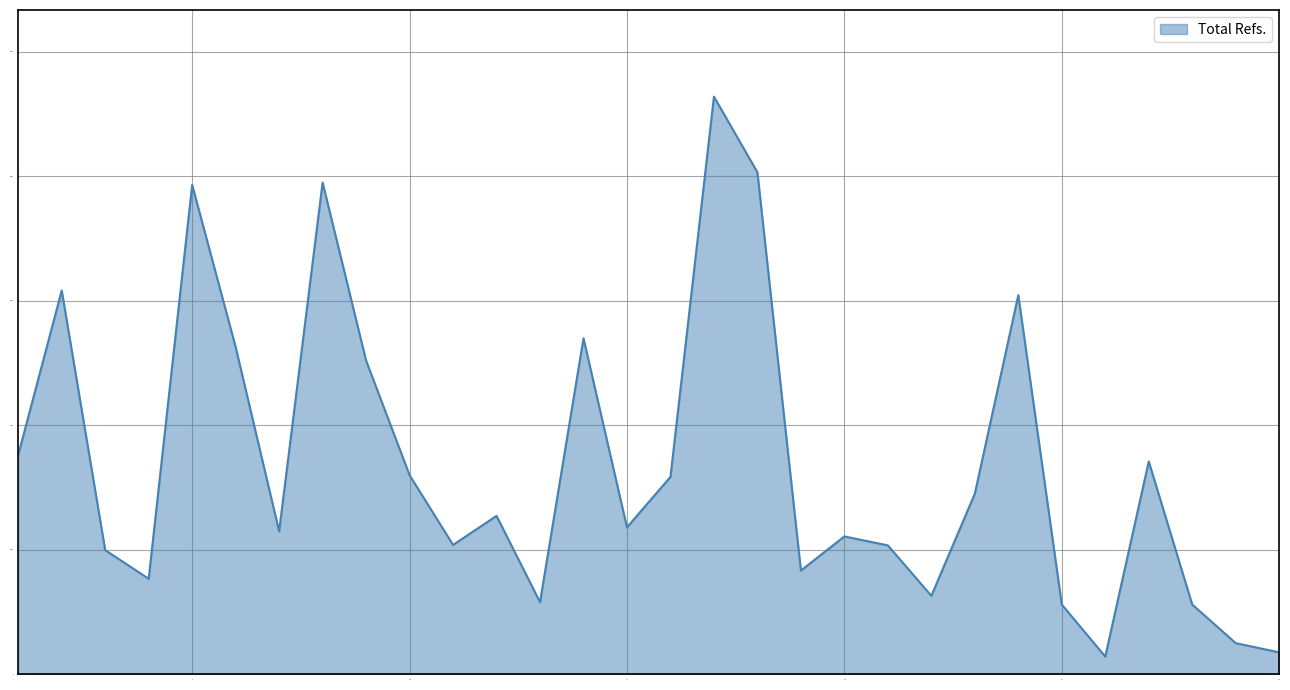

What is the minimum value shown in the chart?

141